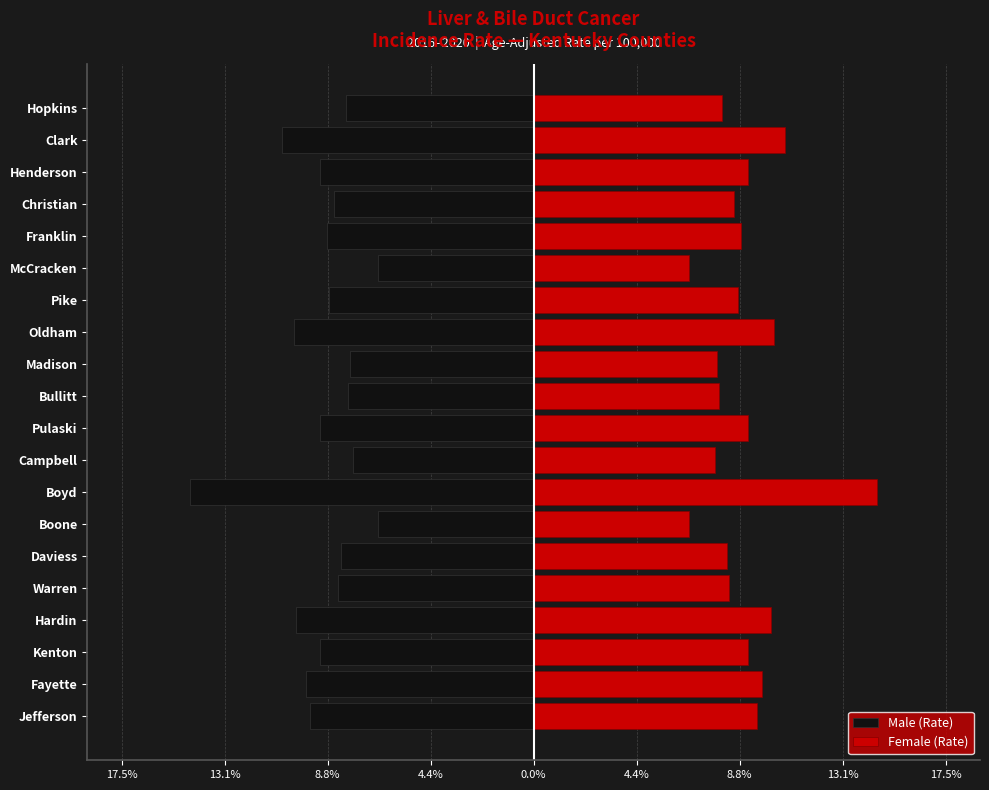

What is the average value of the Female (Rate) series?

9.0